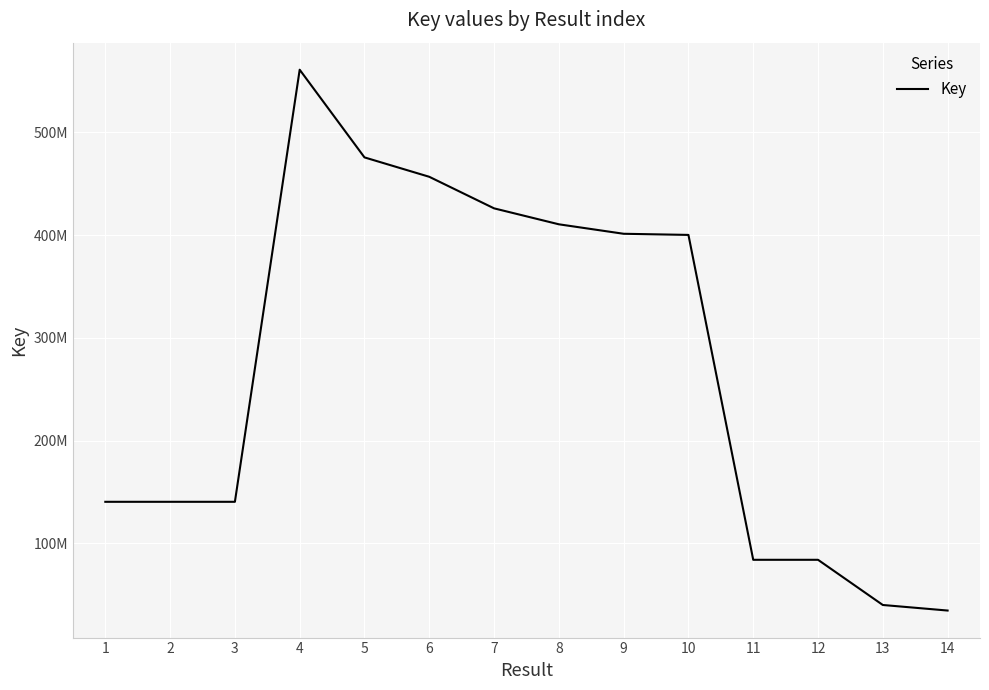

Is this an area chart (filled region under the line)?

No